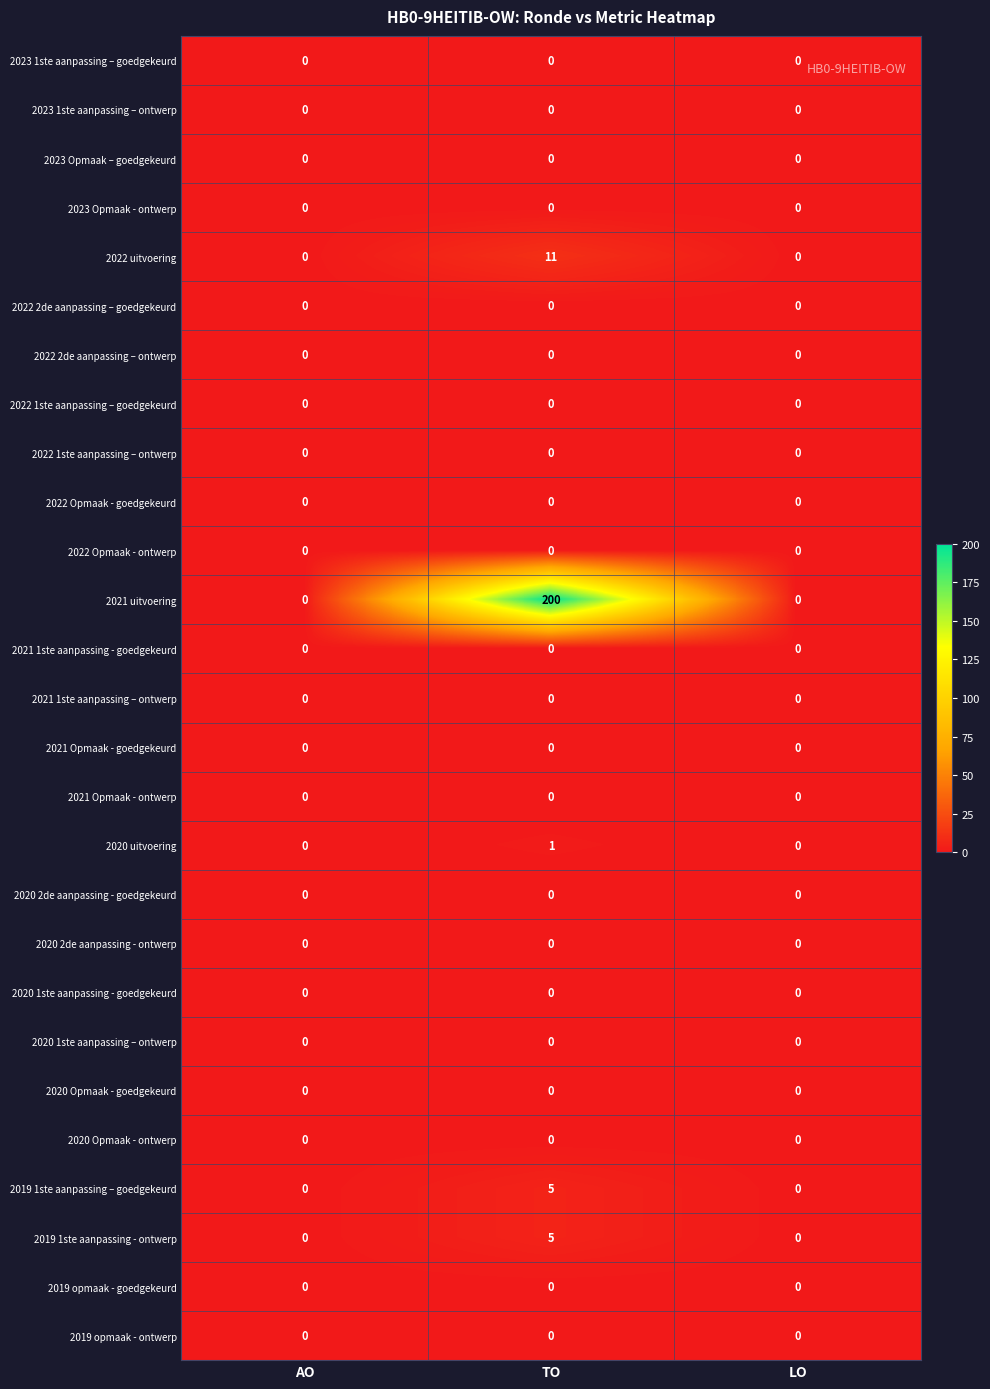

At which category is the sum across all series the highest?

TO